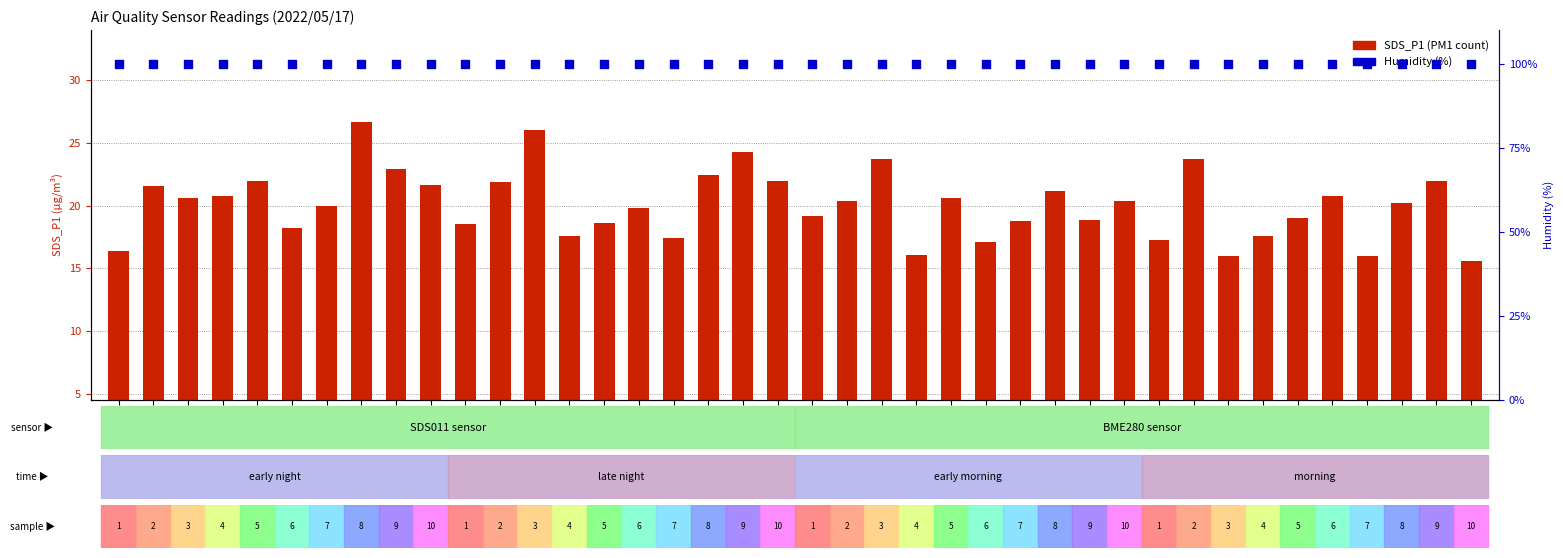

What are all the series names shown in the legend?

SDS_P1 (PM1 count), Humidity (%)